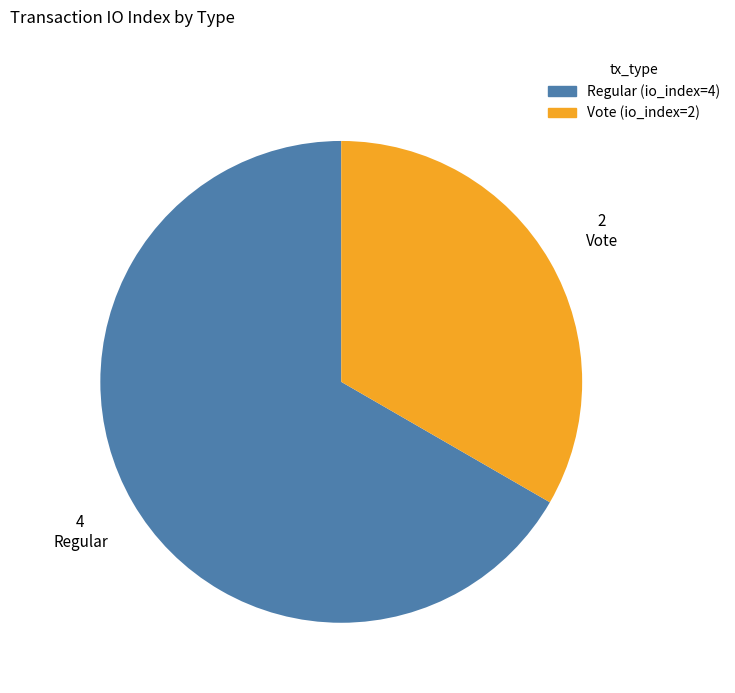

Is it true that Regular is 74% of the pie?

False